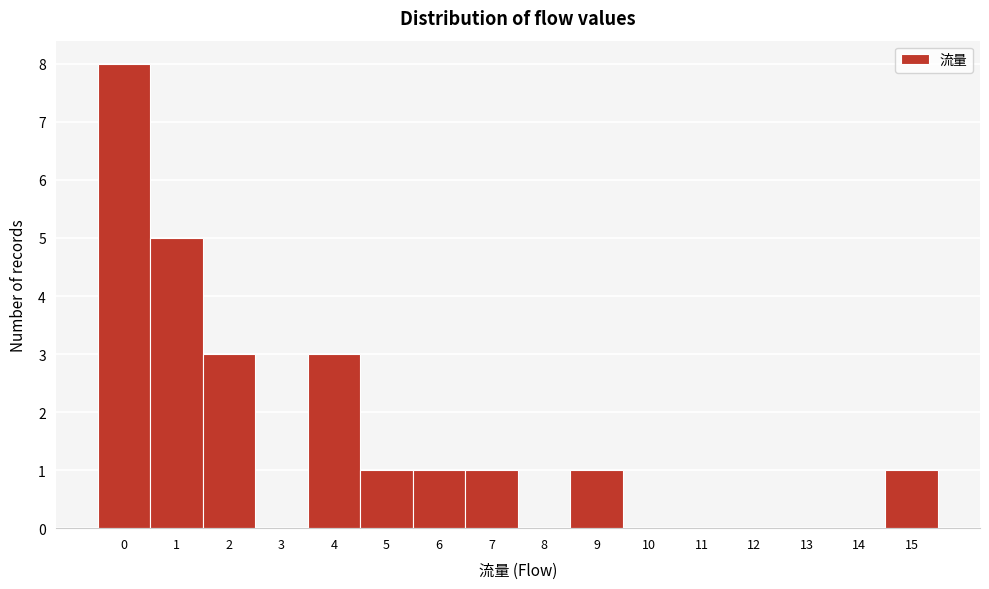

Which range on the x-axis has the tallest bar?

-0.5 to 0.5